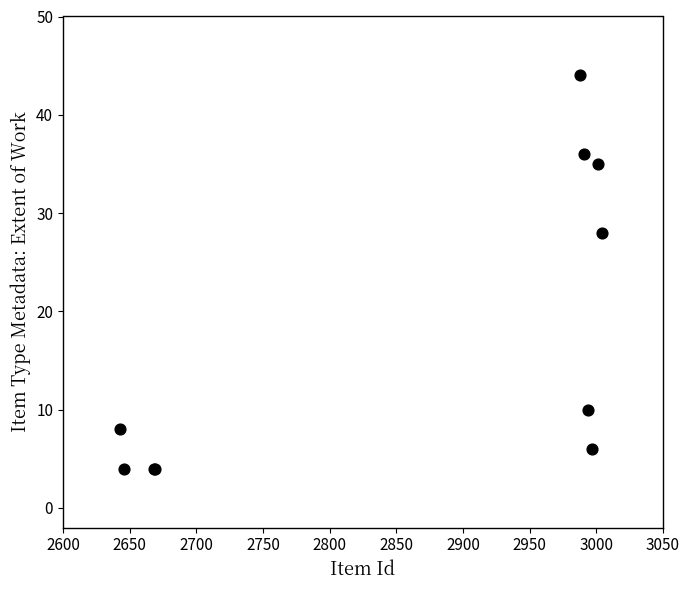

What Y value in the scatter plot is closest to 24?

28